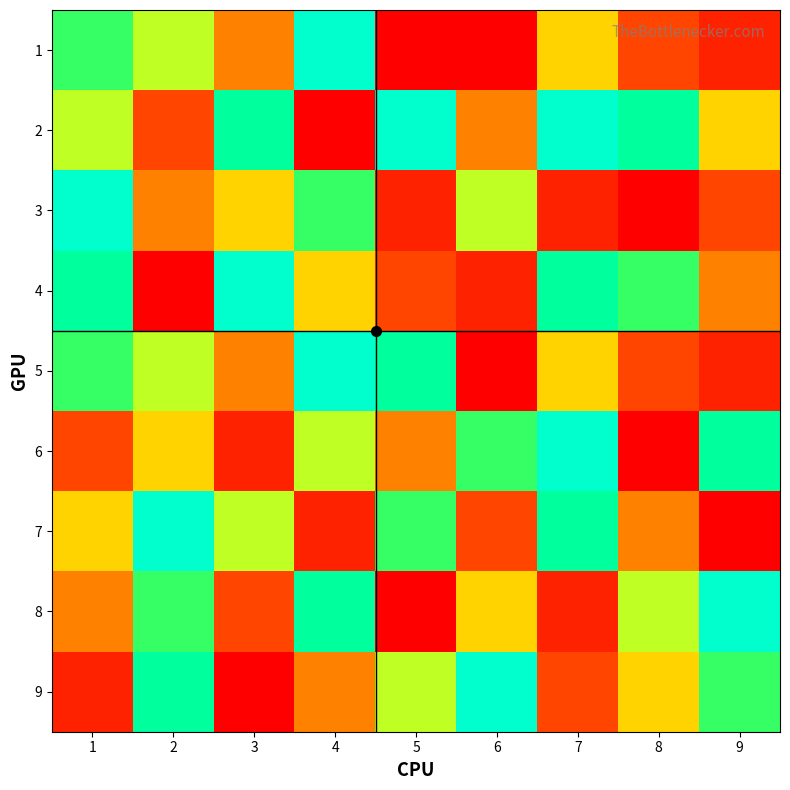

Rank the series at 4 from lowest to highest value.

2, 7, 9, 4, 6, 3, 8, 1, 5